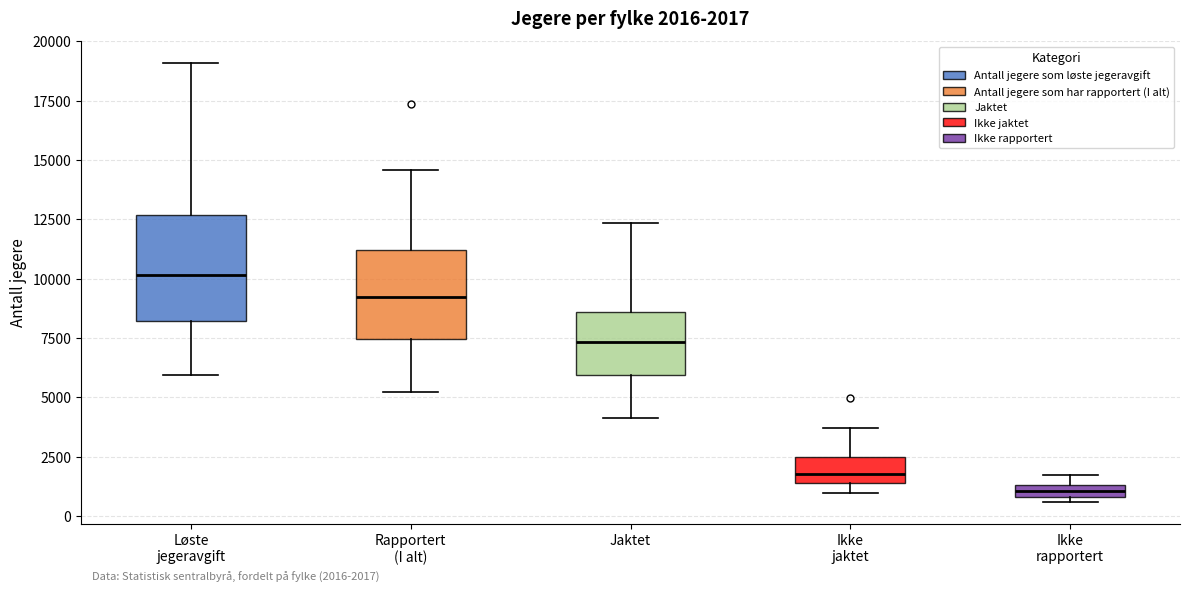

Which box has the highest median line?

Løste jegeravgift